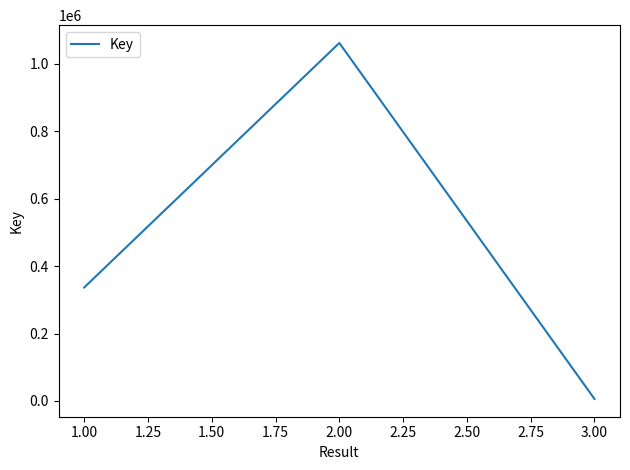

Does the chart have visible grid lines?

No